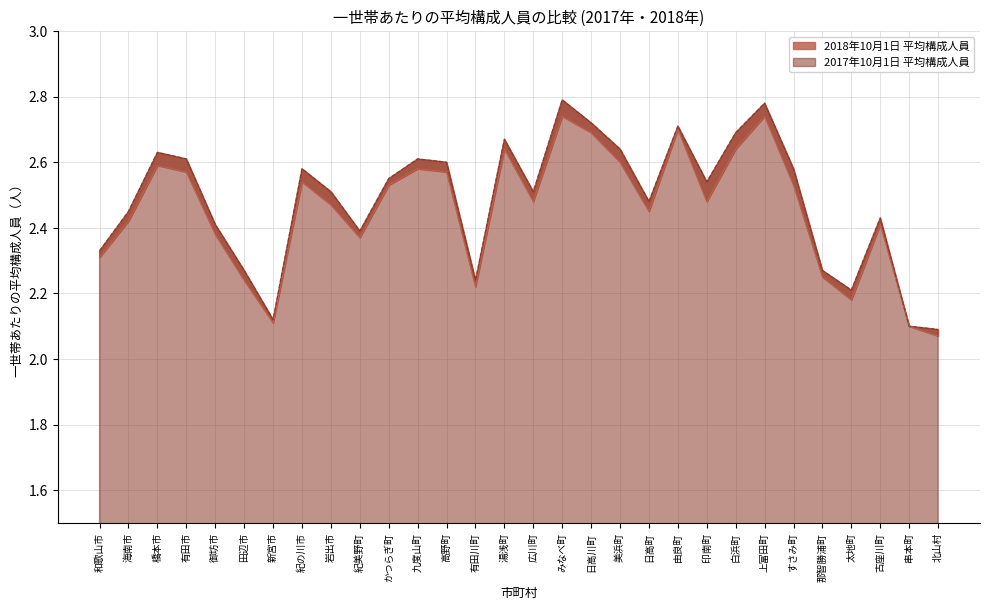

What is the maximum value shown in the chart?

2.8